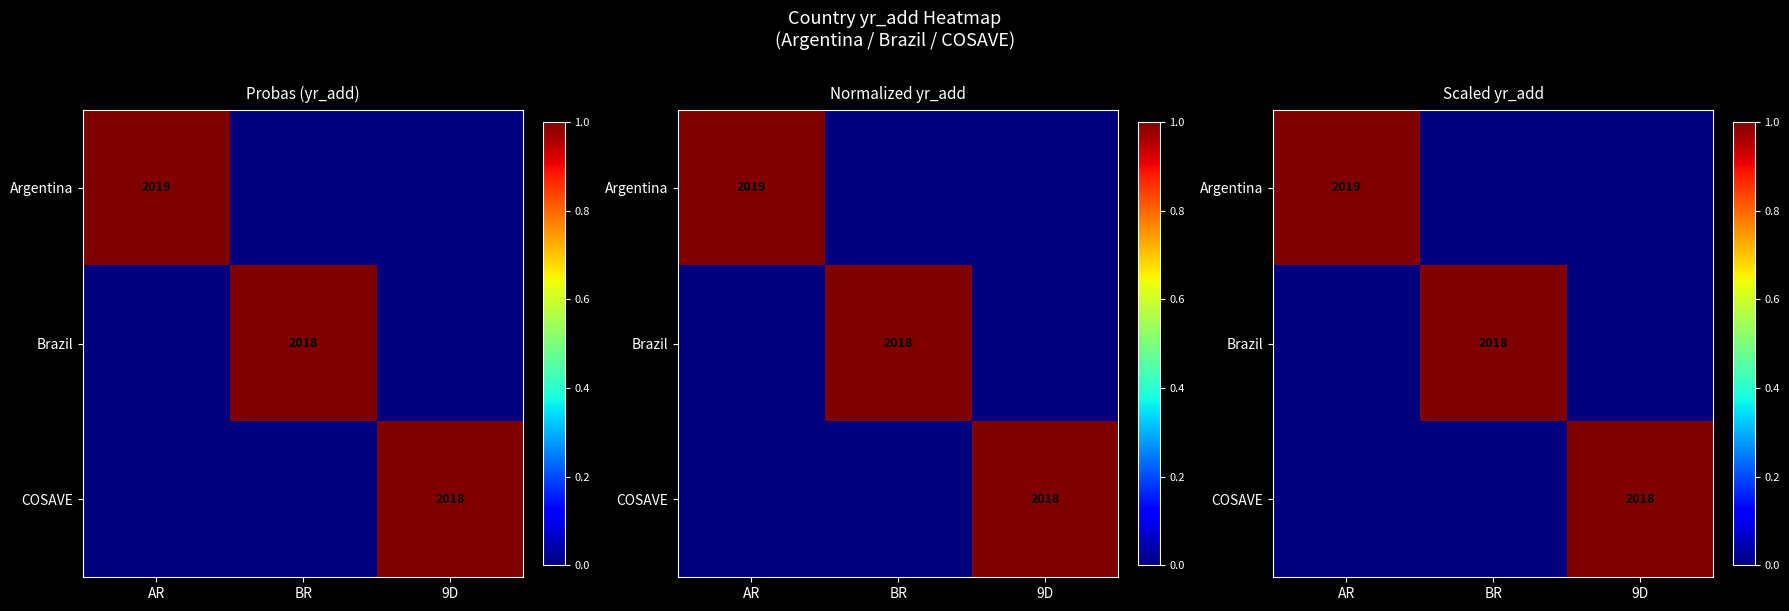

What is the difference between the highest and lowest values at AR?

1.0